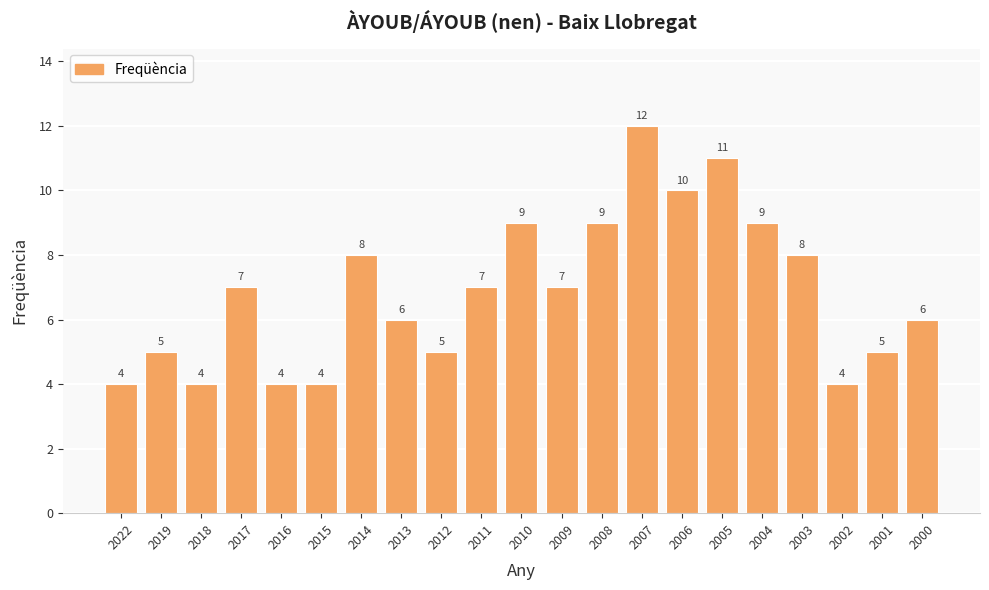

What is the difference between the second highest and second lowest values?

7